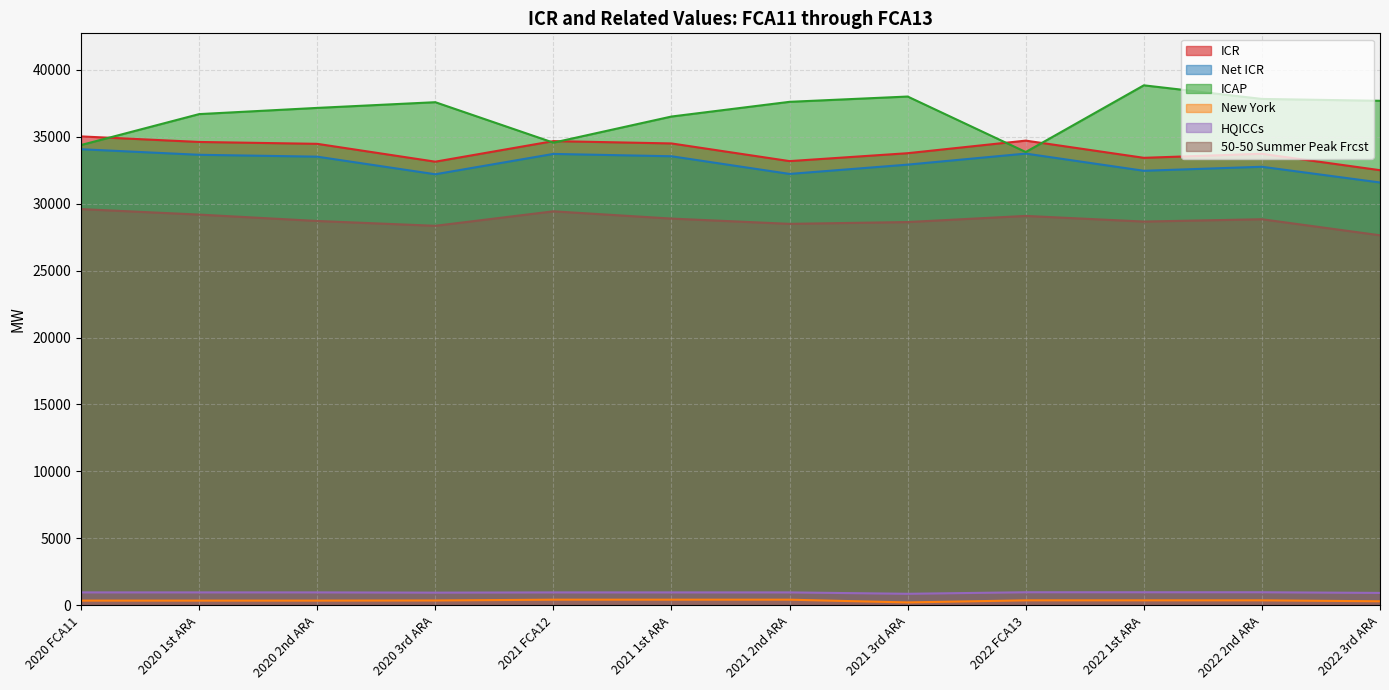

Rank the categories by Net ICR value from highest to lowest.

2020 FCA11, 2022 FCA13, 2021 FCA12, 2020 1st ARA, 2021 1st ARA, 2020 2nd ARA, 2021 3rd ARA, 2022 2nd ARA, 2022 1st ARA, 2021 2nd ARA, 2020 3rd ARA, 2022 3rd ARA